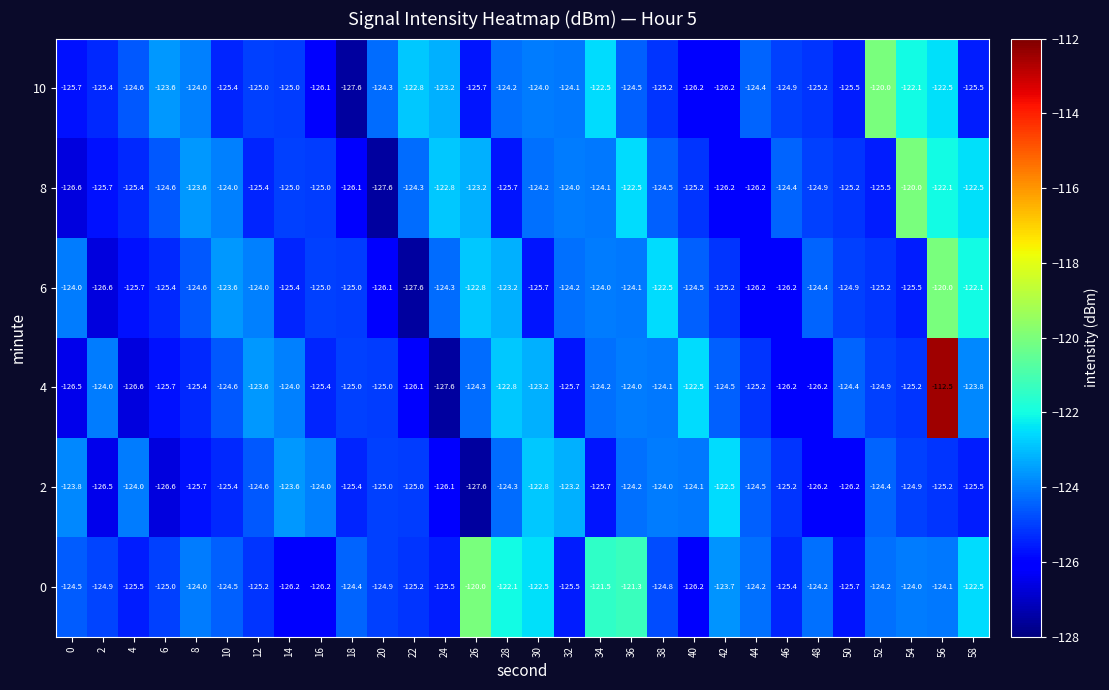

What is the greatest value displayed?

-112.5